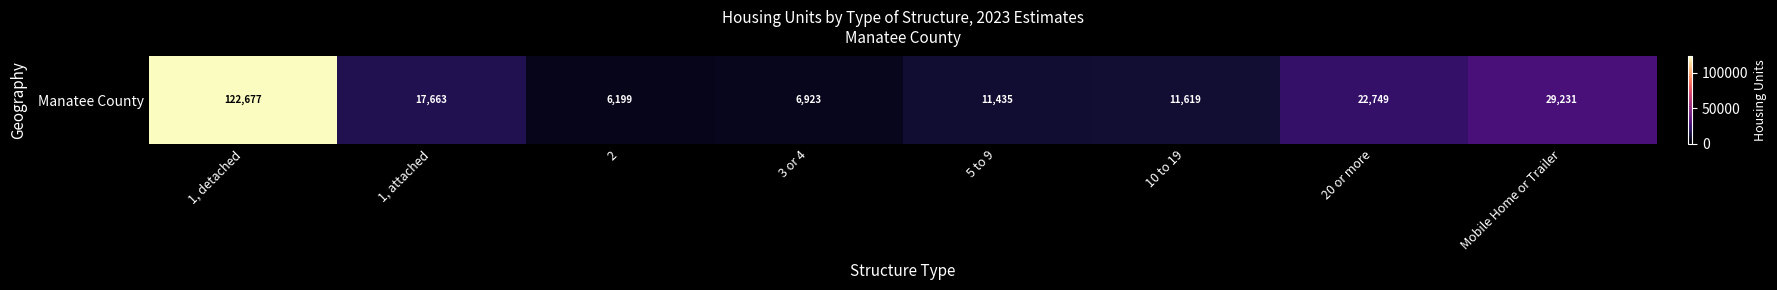

The value at 5 to 9 is 11435. True or false?

True